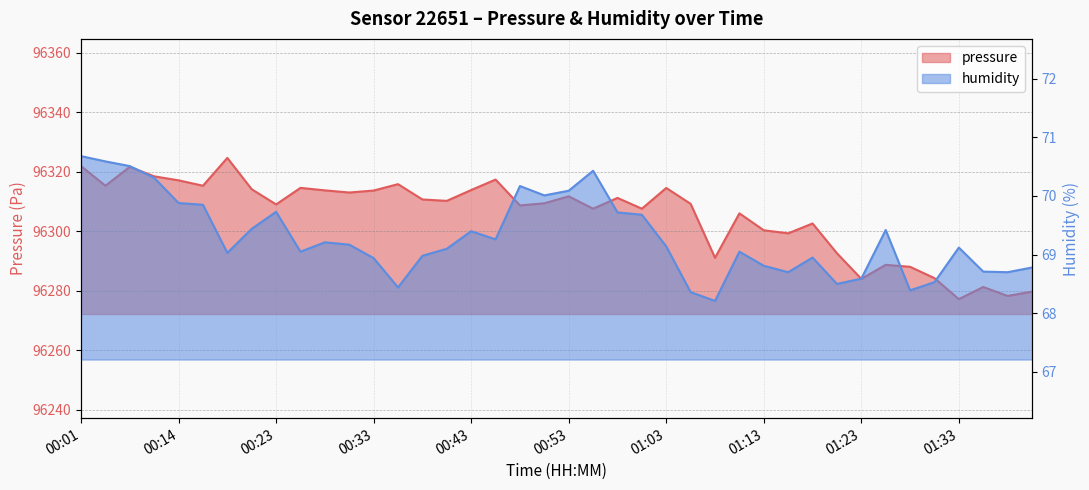

The value of pressure at 00:18 is 62348.1. True or false?

False